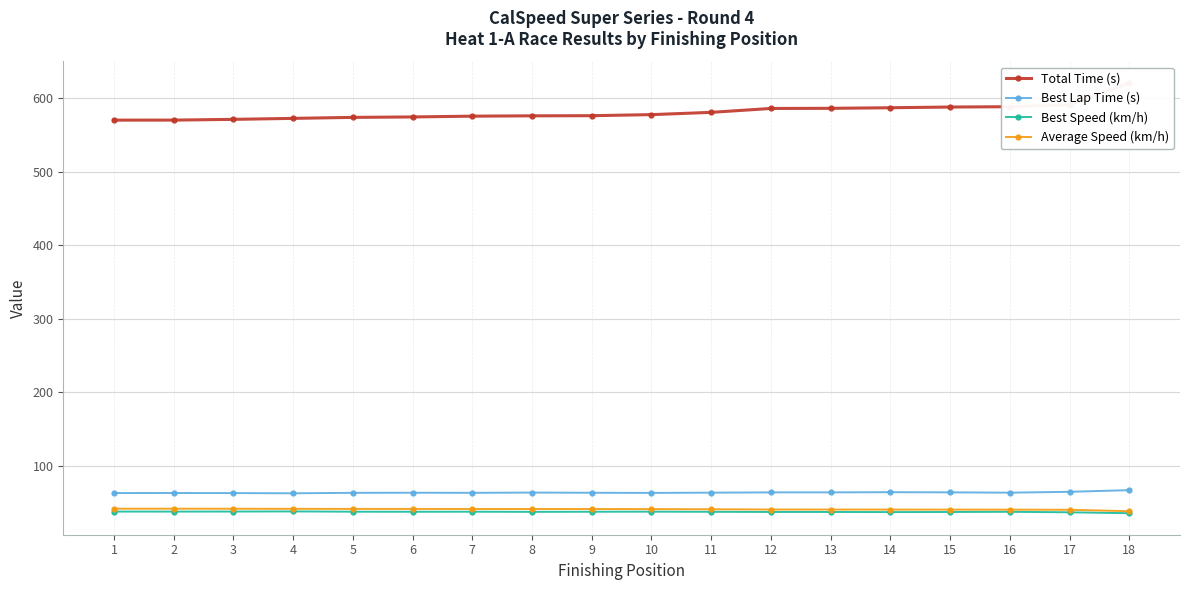

Which label corresponds to the smallest value in the chart?

18